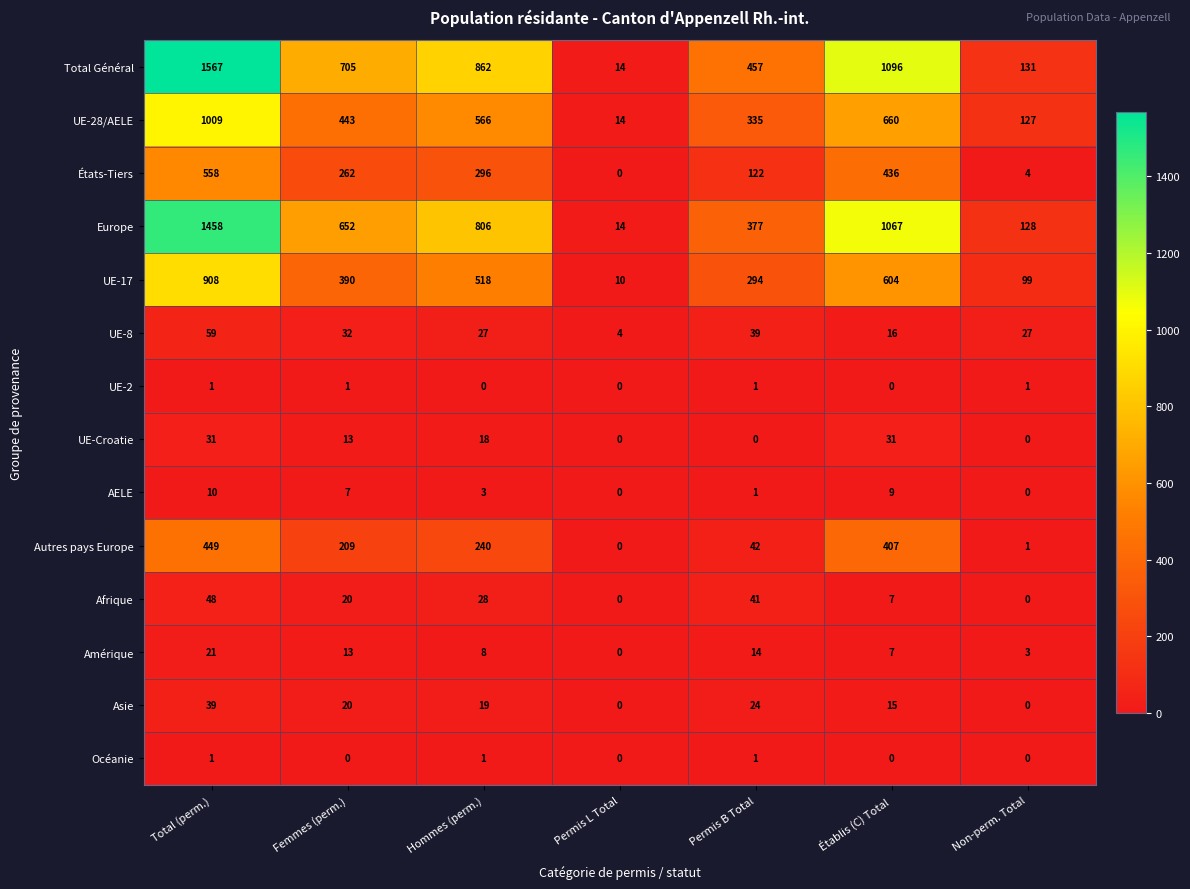

What is the spread (max minus min) of values at Non-perm. Total?

131